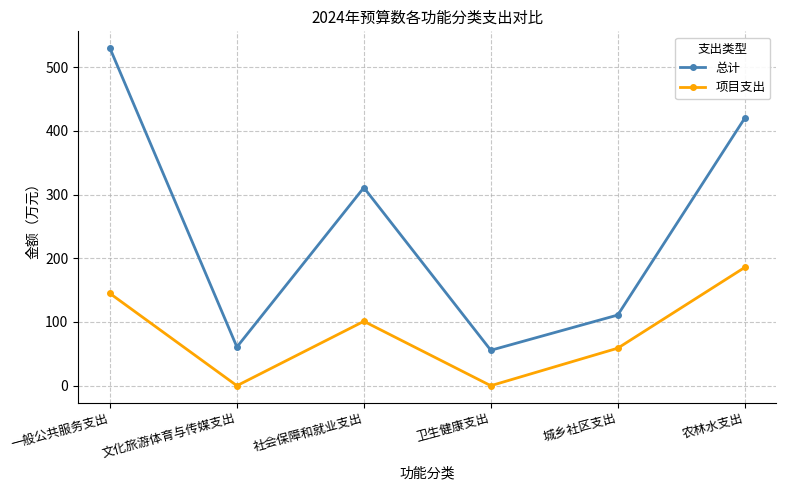

True or false: 总计 and 项目支出 cross at least once.

False